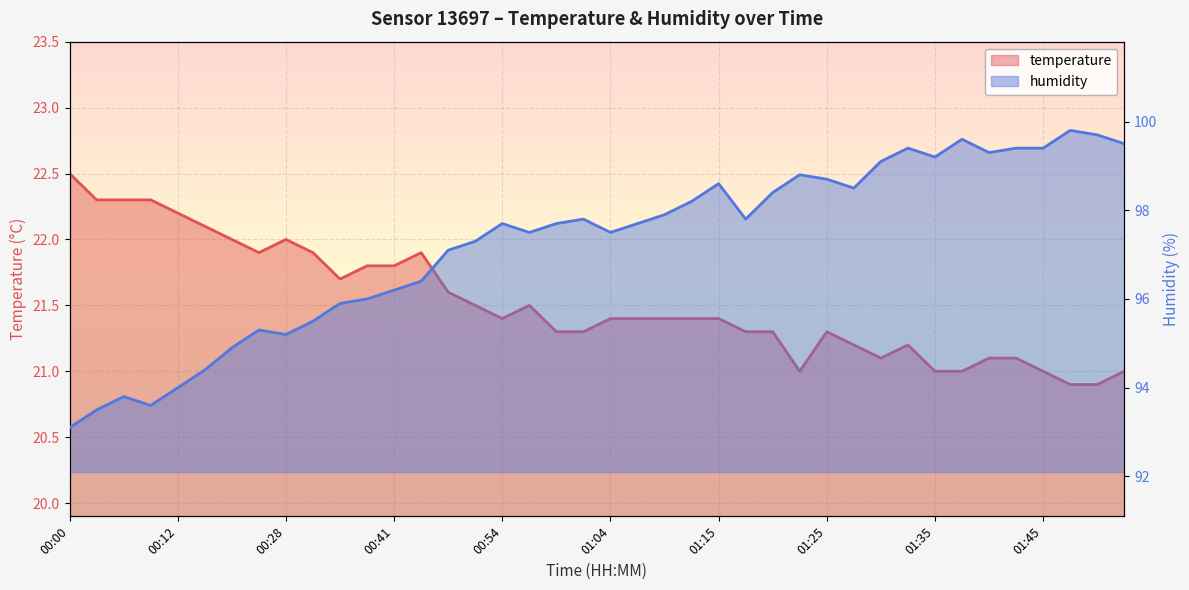

List the series in order of their overall mean, highest first.

humidity, temperature